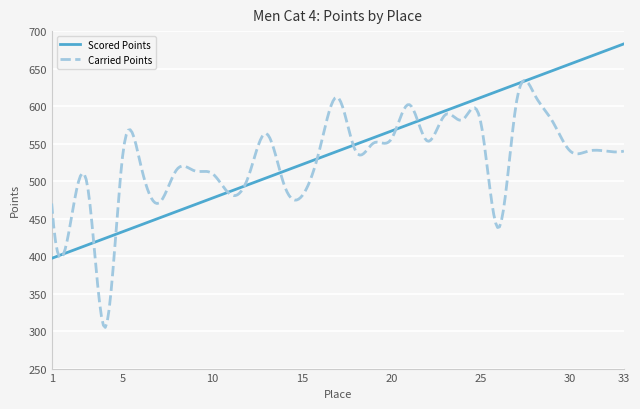

What is the minimum value shown in the chart?

304.9